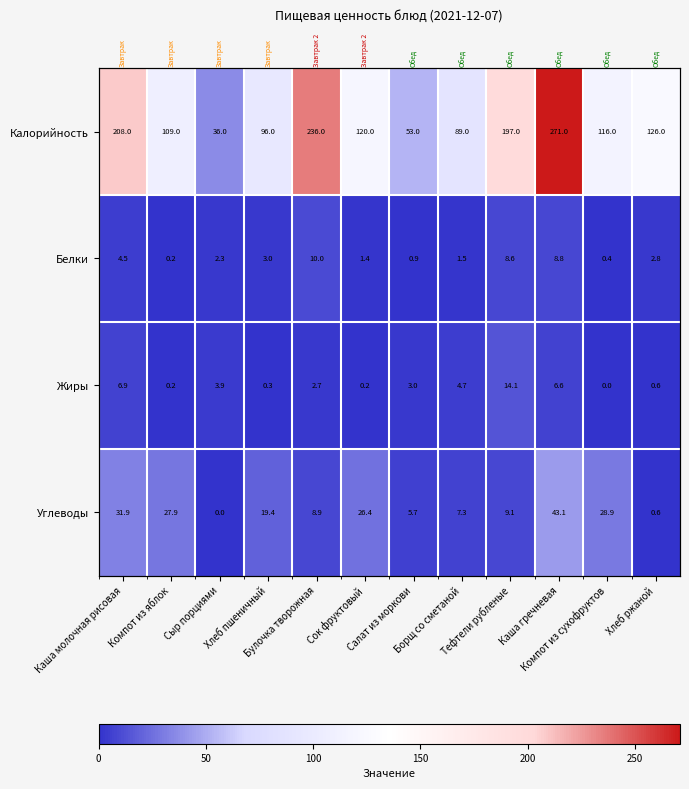

At which category is the sum across all series the highest?

Каша гречневая